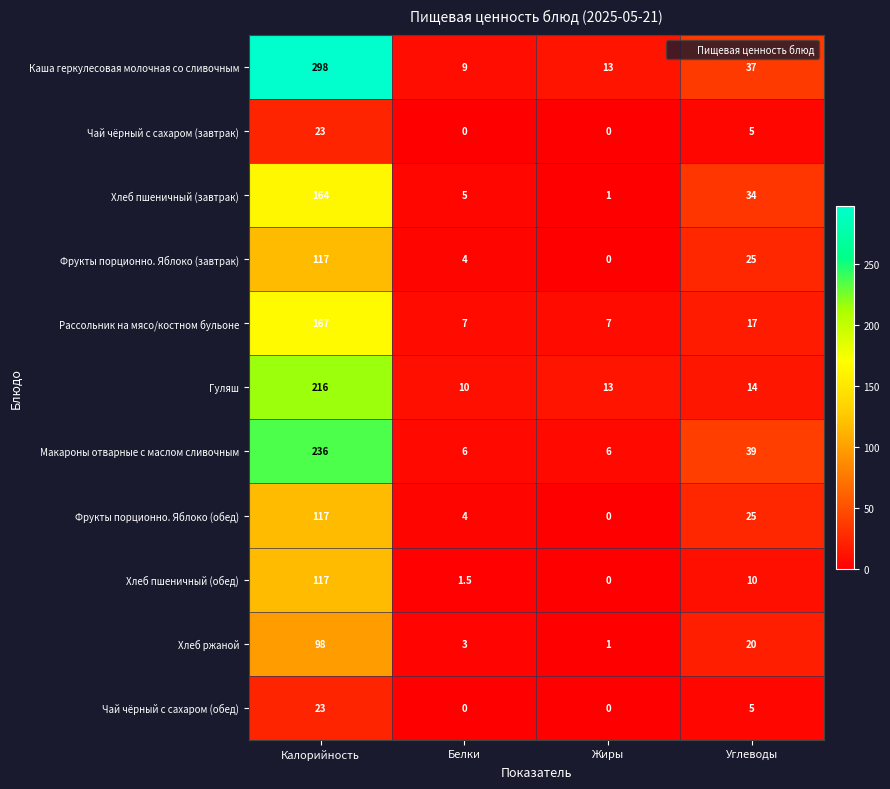

What is the average value of the Фрукты порционно. Яблоко (обед) series?

36.5